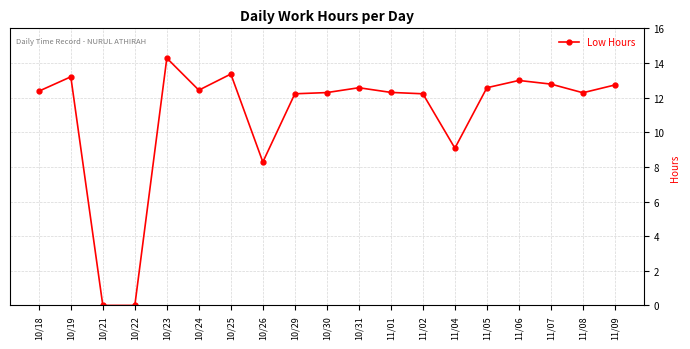

Where does the data first go above 12?

10/18